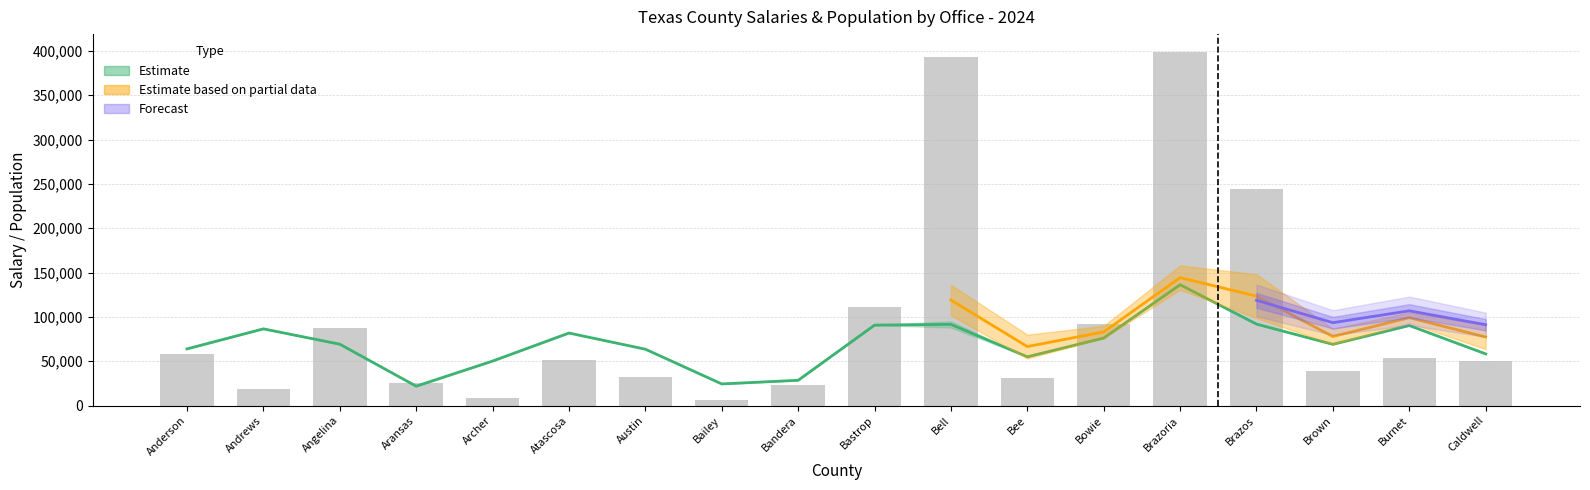

How many values are below 51784?

9